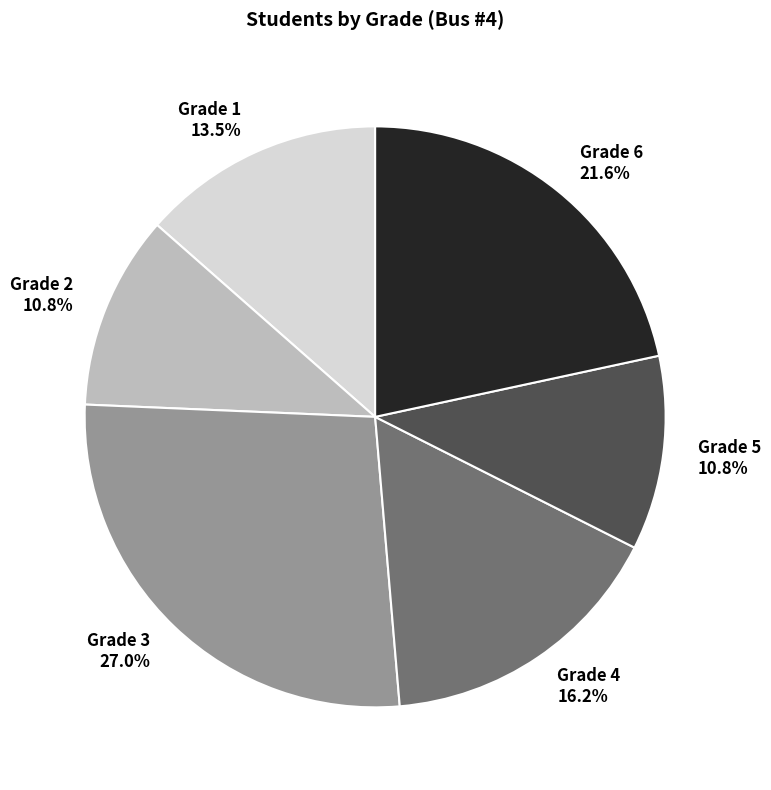

Is there a majority slice in this chart?

No